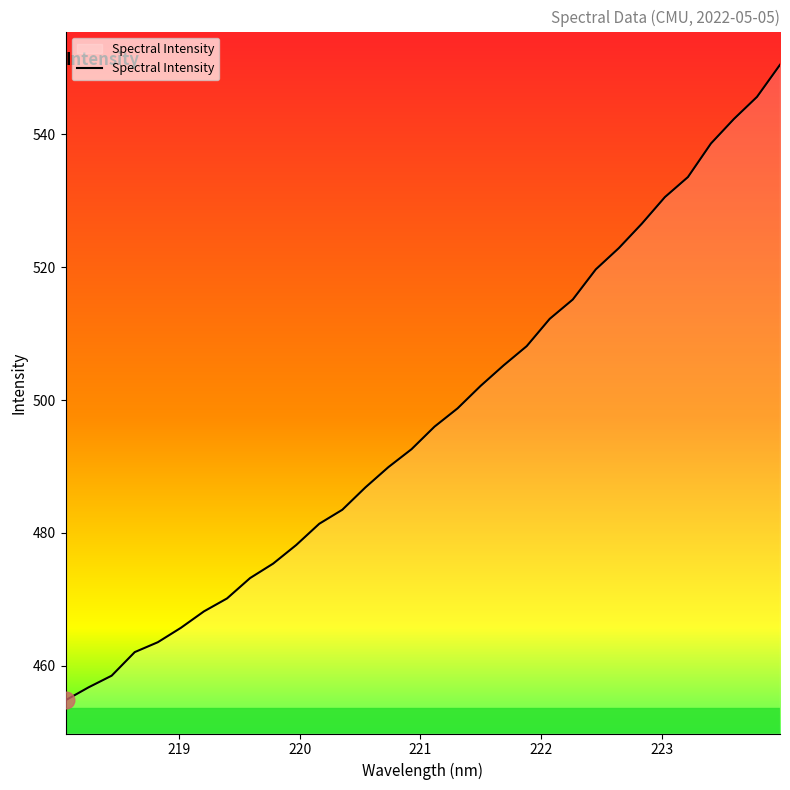

What is the maximum value shown in the chart?

550.5